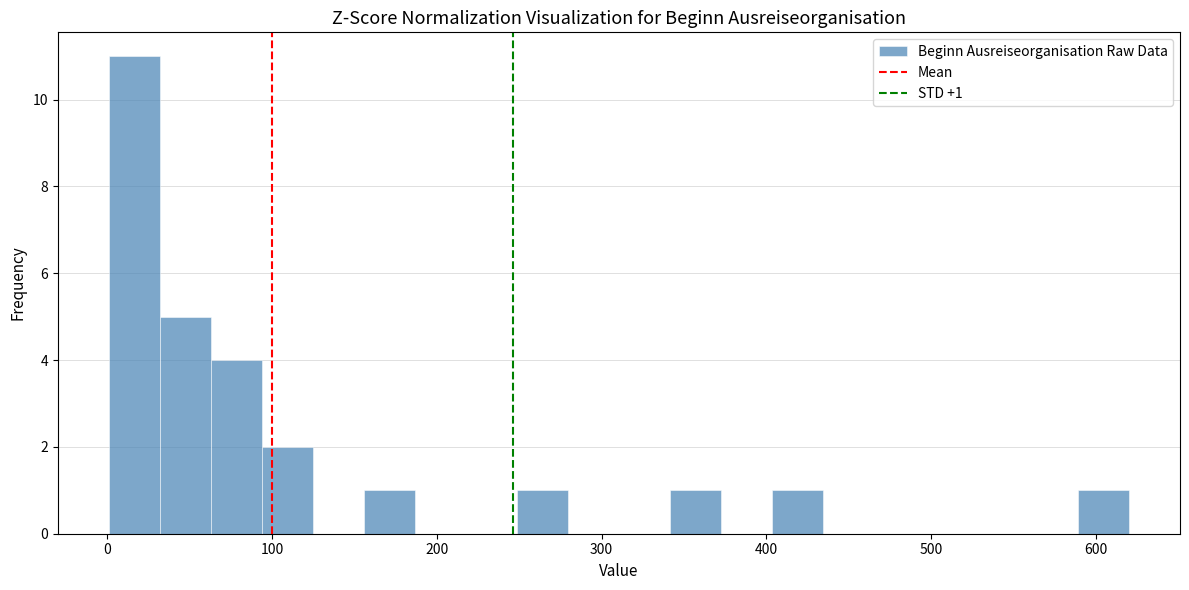

Around what value on the x-axis is the tallest bar? Give the approximate position of its centre, as read against the axis.

20